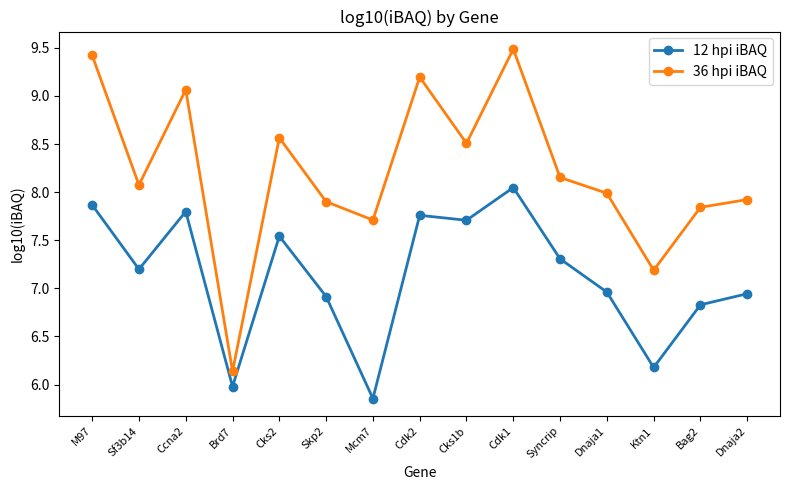

What is the total value across all series at Sf3b14?

15.3